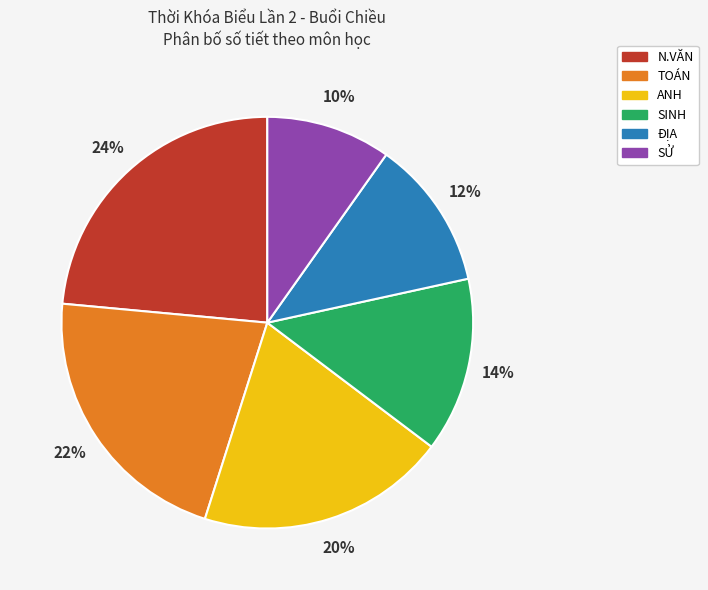

Does ĐỊA account for over 50% of the chart?

No